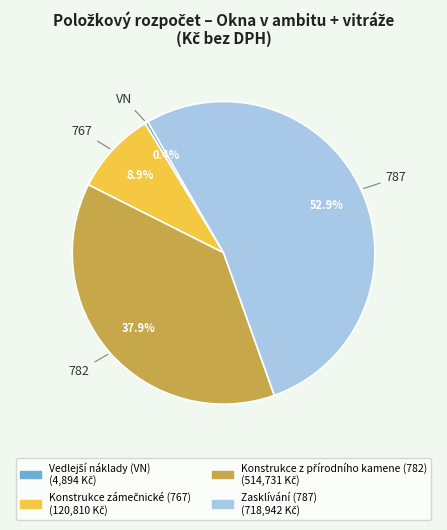

Count the number of slices in the pie.

4